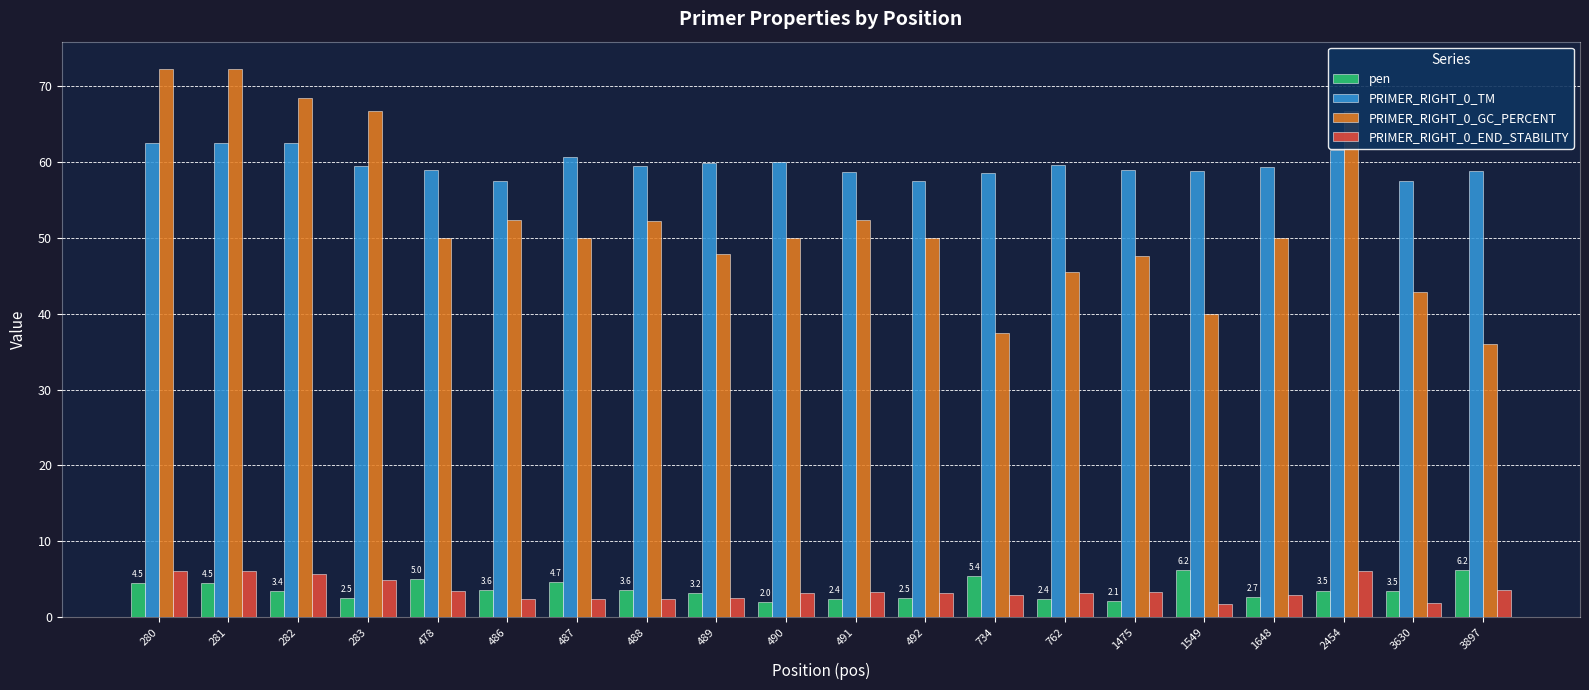

What is the minimum value shown in the chart?

1.7